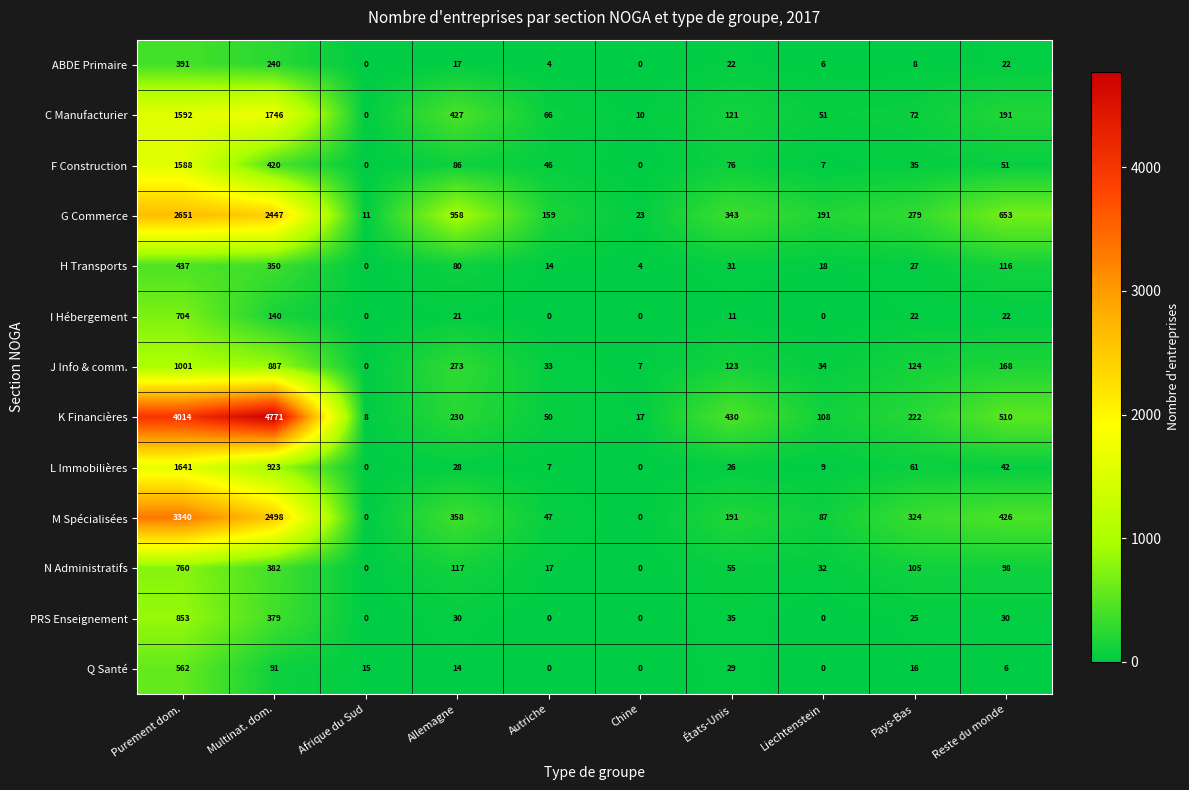

List the series in order of their peak value, lowest first.

ABDE Primaire, H Transports, Q Santé, I Hébergement, N Administratifs, PRS Enseignement, J Info & comm., F Construction, L Immobilières, C Manufacturier, G Commerce, M Spécialisées, K Financières